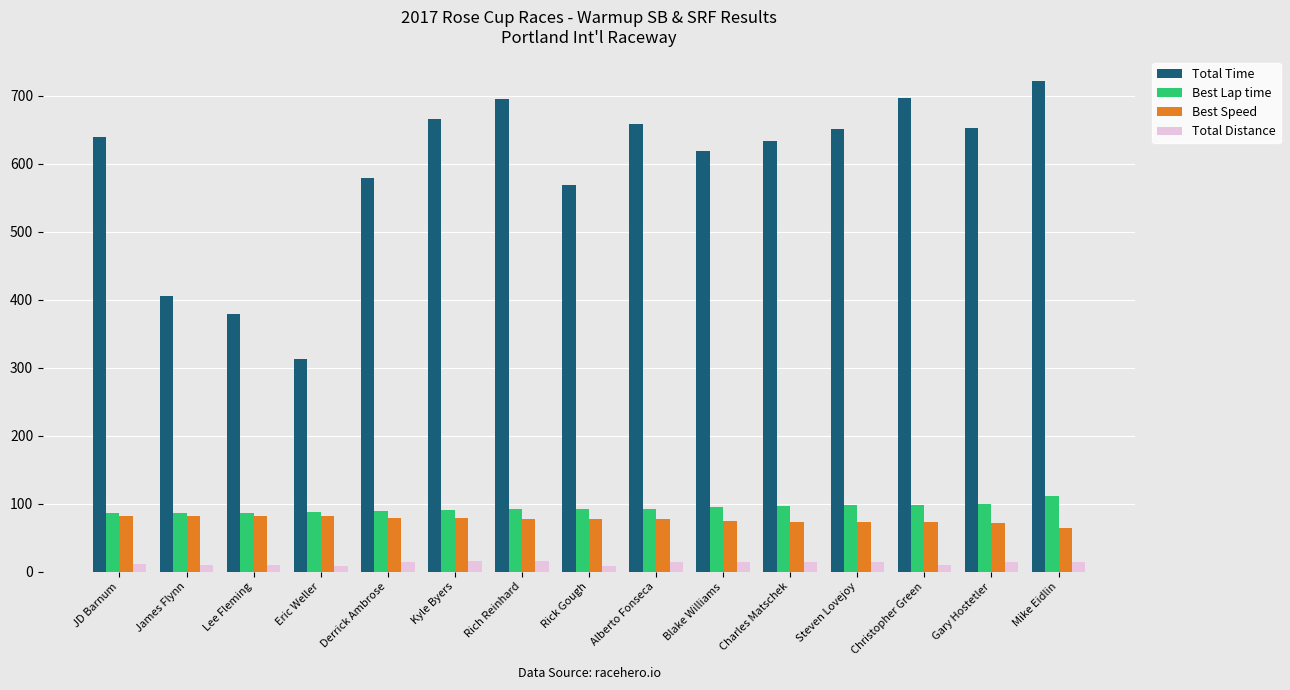

The Best Speed series shows 46.7 at Rick Gough. True or false?

False